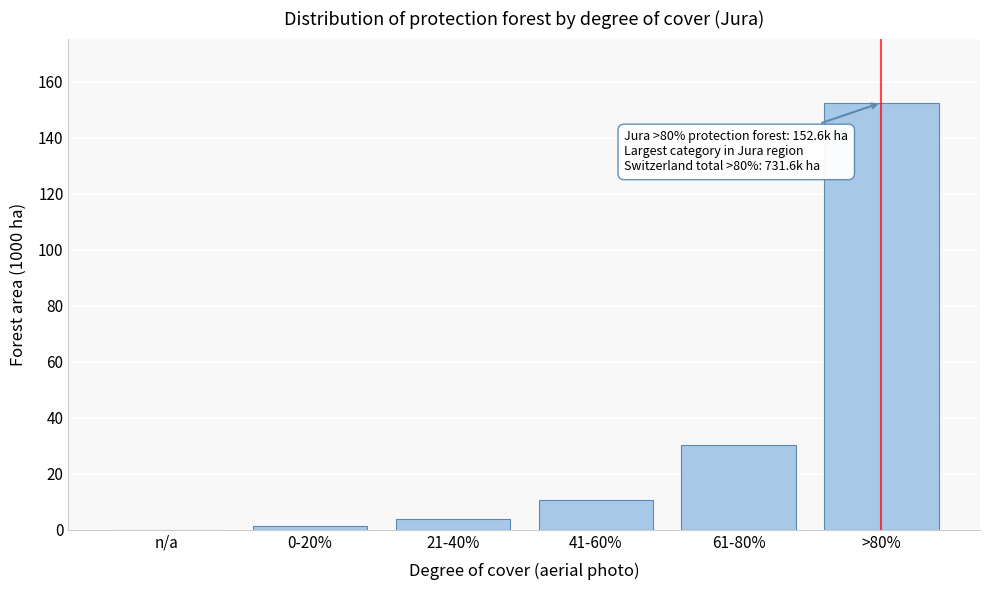

Reading left to right, what are all the values shown in this chart?

n/a=0.0	0-20%=1.5	21-40%=4.0	41-60%=10.7	61-80%=30.3	>80%=152.6